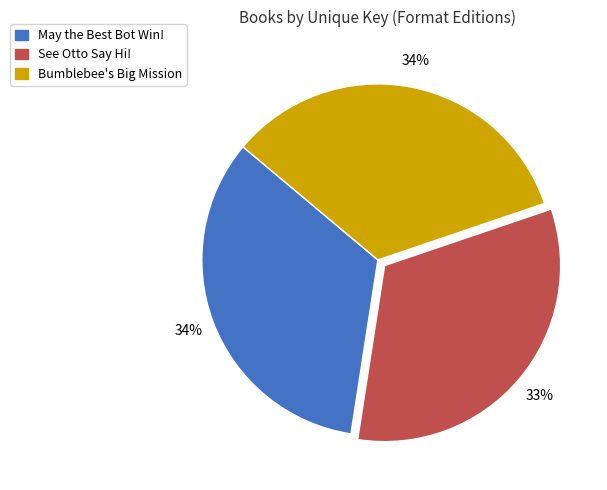

To the nearest percent, what is the combined percentage of May the Best Bot Win! and See Otto Say Hi!?

66%